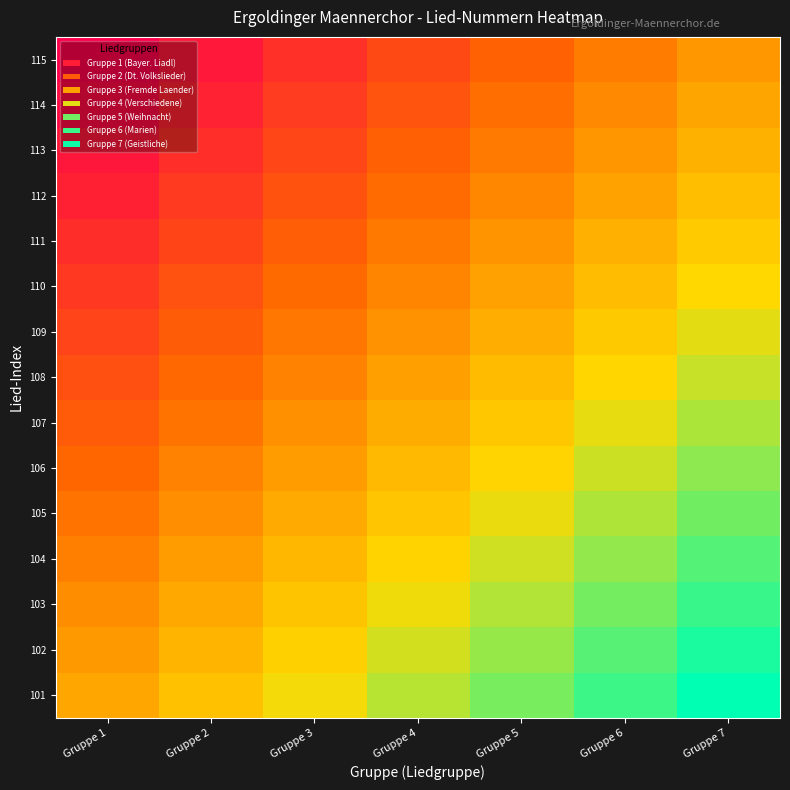

Reading left to right, what are all the values shown in this chart?

101: Gruppe 1=0.5	Gruppe 2=0.6	Gruppe 3=0.7	Gruppe 4=0.8	Gruppe 5=0.8	Gruppe 6=0.9	Gruppe 7=1.0
102: Gruppe 1=0.5	Gruppe 2=0.6	Gruppe 3=0.6	Gruppe 4=0.7	Gruppe 5=0.8	Gruppe 6=0.9	Gruppe 7=1.0
103: Gruppe 1=0.4	Gruppe 2=0.5	Gruppe 3=0.6	Gruppe 4=0.7	Gruppe 5=0.8	Gruppe 6=0.8	Gruppe 7=0.9
104: Gruppe 1=0.4	Gruppe 2=0.5	Gruppe 3=0.6	Gruppe 4=0.6	Gruppe 5=0.7	Gruppe 6=0.8	Gruppe 7=0.9
105: Gruppe 1=0.4	Gruppe 2=0.5	Gruppe 3=0.5	Gruppe 4=0.6	Gruppe 5=0.7	Gruppe 6=0.8	Gruppe 7=0.9
106: Gruppe 1=0.3	Gruppe 2=0.4	Gruppe 3=0.5	Gruppe 4=0.6	Gruppe 5=0.7	Gruppe 6=0.7	Gruppe 7=0.8
107: Gruppe 1=0.3	Gruppe 2=0.4	Gruppe 3=0.5	Gruppe 4=0.5	Gruppe 5=0.6	Gruppe 6=0.7	Gruppe 7=0.8
108: Gruppe 1=0.3	Gruppe 2=0.3	Gruppe 3=0.4	Gruppe 4=0.5	Gruppe 5=0.6	Gruppe 6=0.7	Gruppe 7=0.7
109: Gruppe 1=0.2	Gruppe 2=0.3	Gruppe 3=0.4	Gruppe 4=0.5	Gruppe 5=0.5	Gruppe 6=0.6	Gruppe 7=0.7
110: Gruppe 1=0.2	Gruppe 2=0.3	Gruppe 3=0.3	Gruppe 4=0.4	Gruppe 5=0.5	Gruppe 6=0.6	Gruppe 7=0.7
111: Gruppe 1=0.1	Gruppe 2=0.2	Gruppe 3=0.3	Gruppe 4=0.4	Gruppe 5=0.5	Gruppe 6=0.5	Gruppe 7=0.6
112: Gruppe 1=0.1	Gruppe 2=0.2	Gruppe 3=0.3	Gruppe 4=0.4	Gruppe 5=0.4	Gruppe 6=0.5	Gruppe 7=0.6
113: Gruppe 1=0.1	Gruppe 2=0.2	Gruppe 3=0.2	Gruppe 4=0.3	Gruppe 5=0.4	Gruppe 6=0.5	Gruppe 7=0.6
114: Gruppe 1=0.0	Gruppe 2=0.1	Gruppe 3=0.2	Gruppe 4=0.3	Gruppe 5=0.4	Gruppe 6=0.4	Gruppe 7=0.5
115: Gruppe 1=0.0	Gruppe 2=0.1	Gruppe 3=0.2	Gruppe 4=0.2	Gruppe 5=0.3	Gruppe 6=0.4	Gruppe 7=0.5